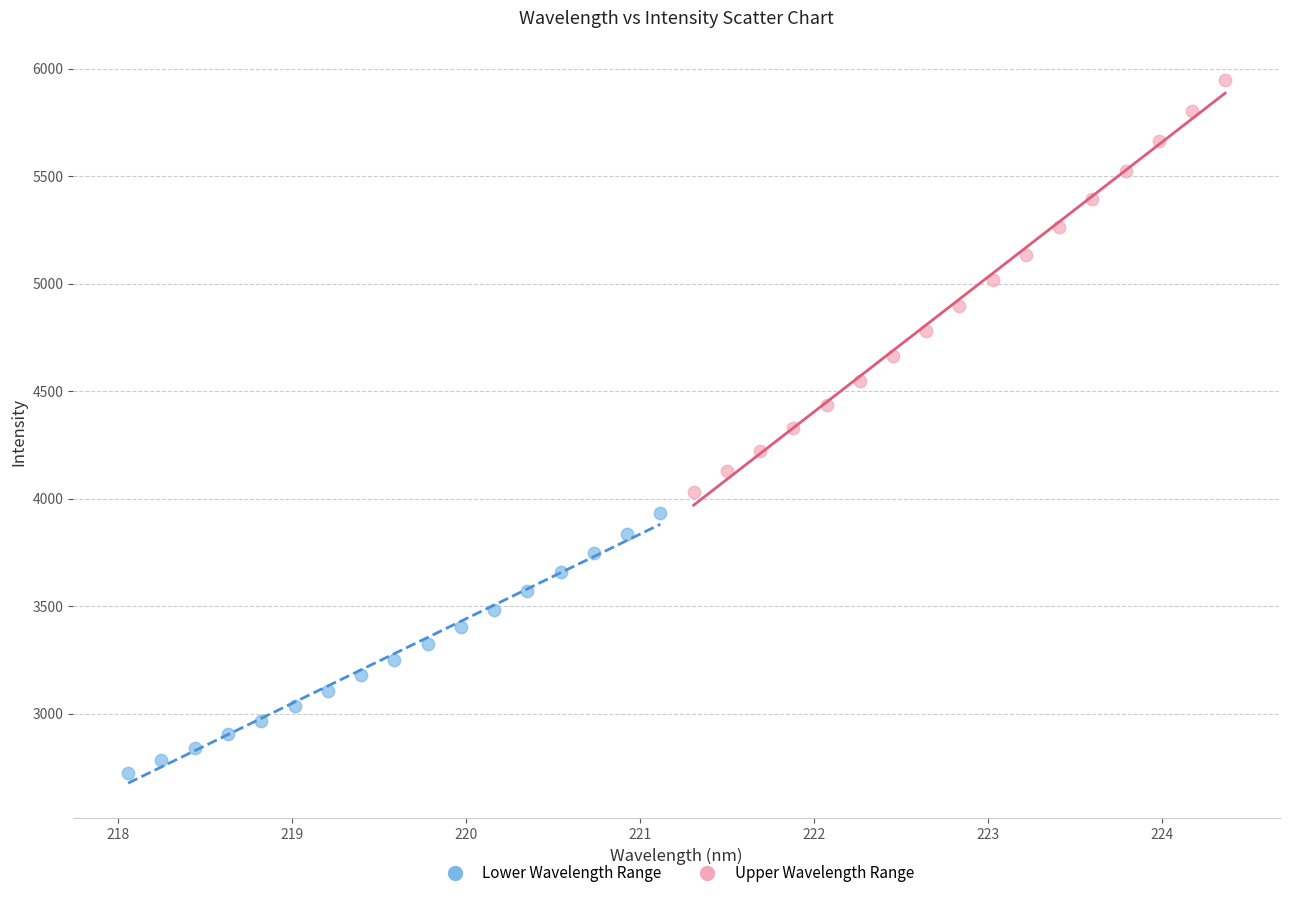

Which series reaches the minimum Y coordinate?

Lower Wavelength Range